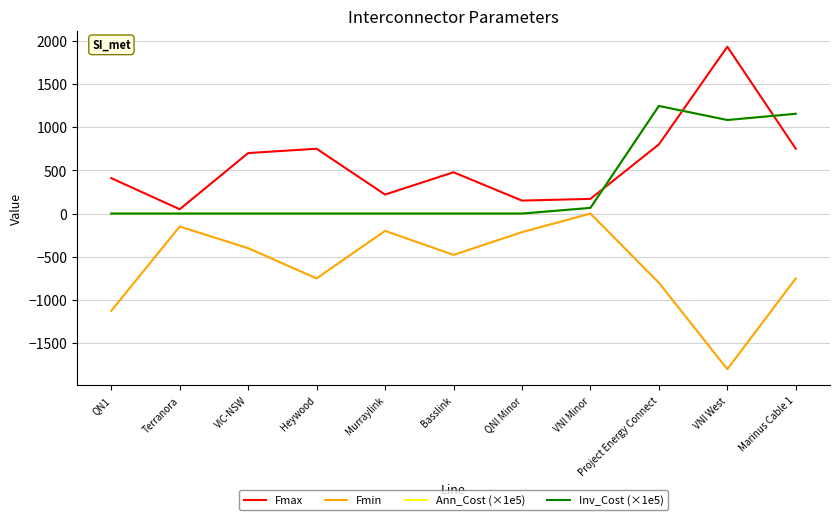

True or false: Fmax has a value of 1183.5 at Project Energy Connect.

False